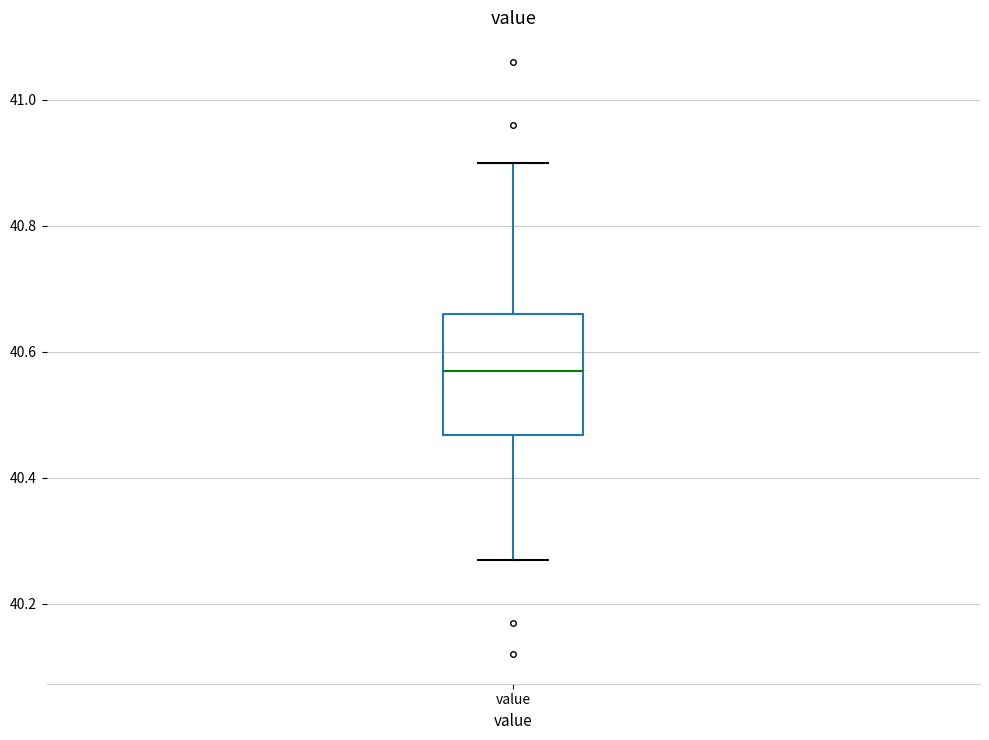

Where does the median line of the box for value sit on the y-axis? The values are not printed on the chart, so give them approximately, as read against the axis.

40.58